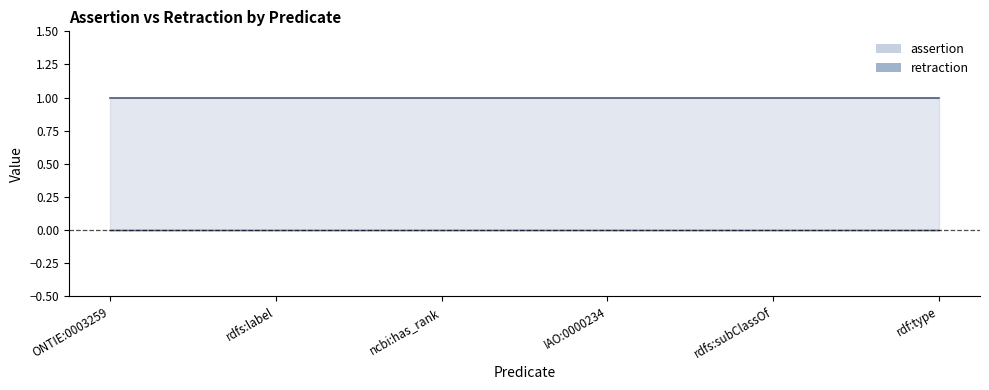

At which category does the chart reach its minimum across all series?

ONTIE:0003259